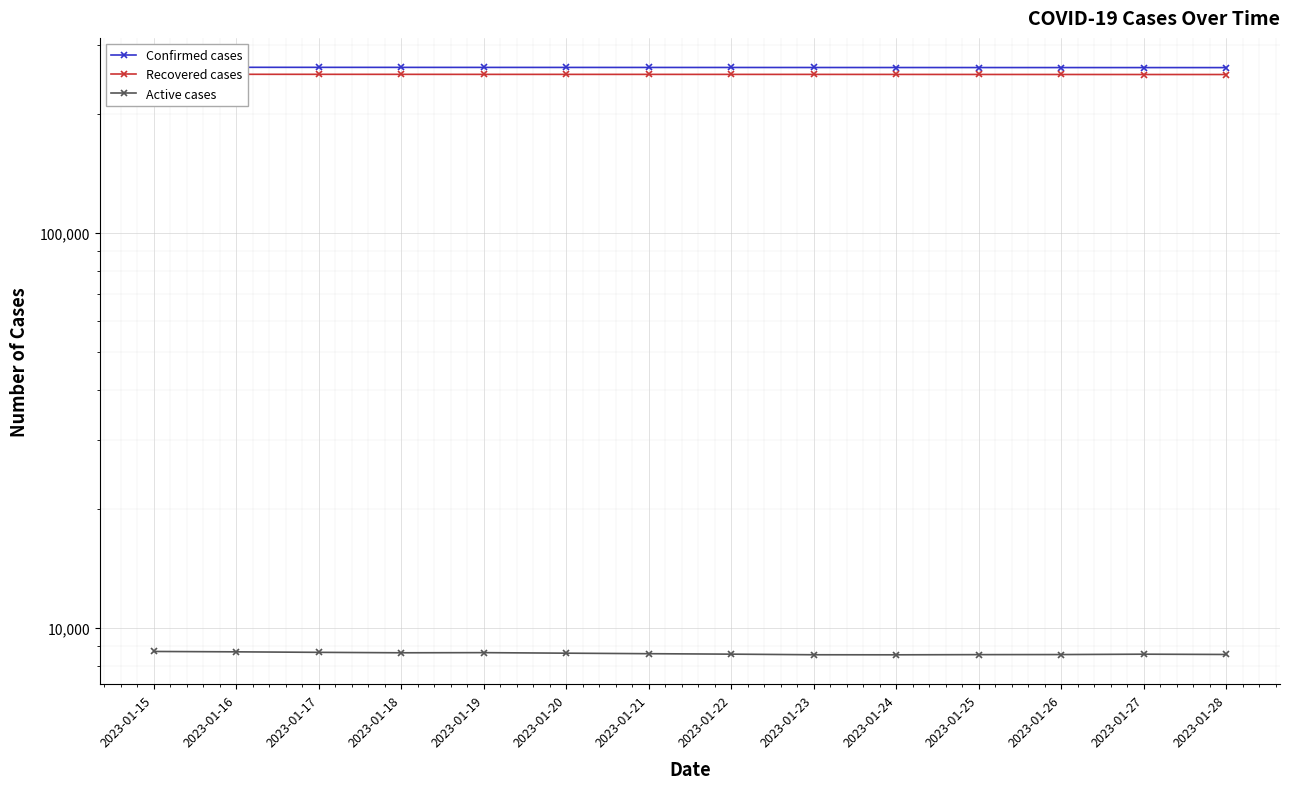

What is the value of the Confirmed cases point at the 5th from the left?

262656